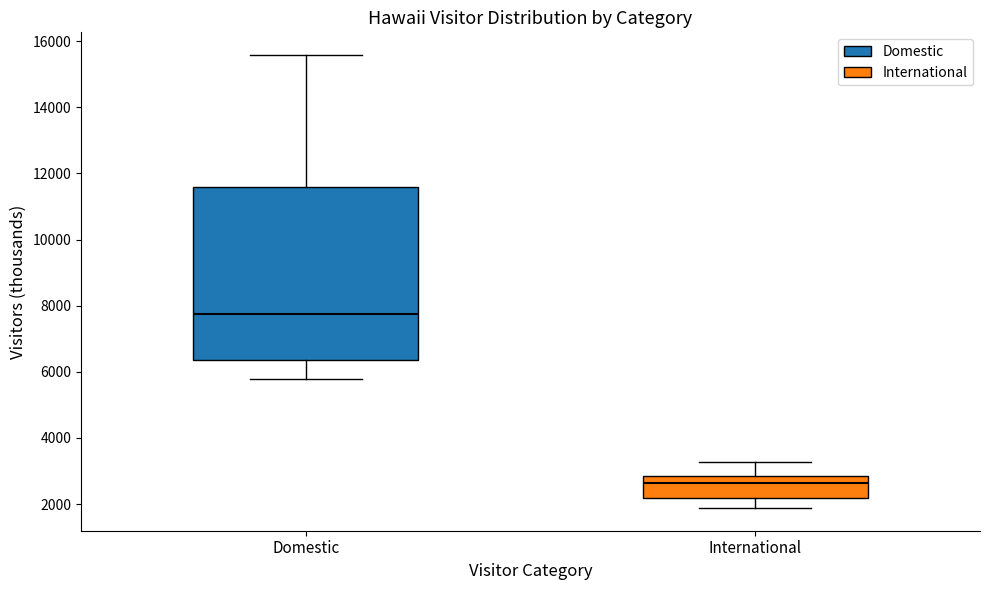

Which box has the lowest median line?

International